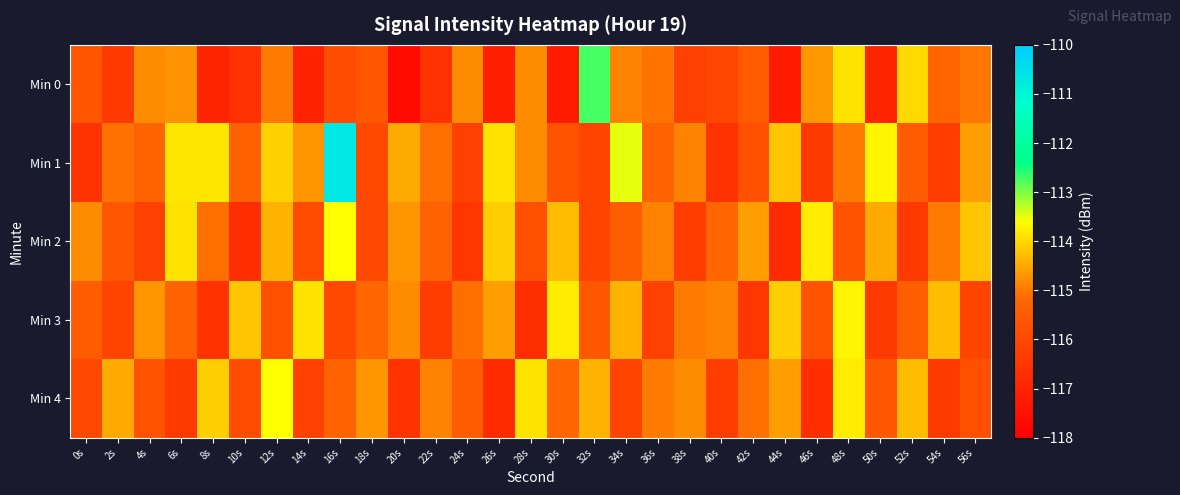

What is the difference between the highest and lowest values at 16s?

5.3